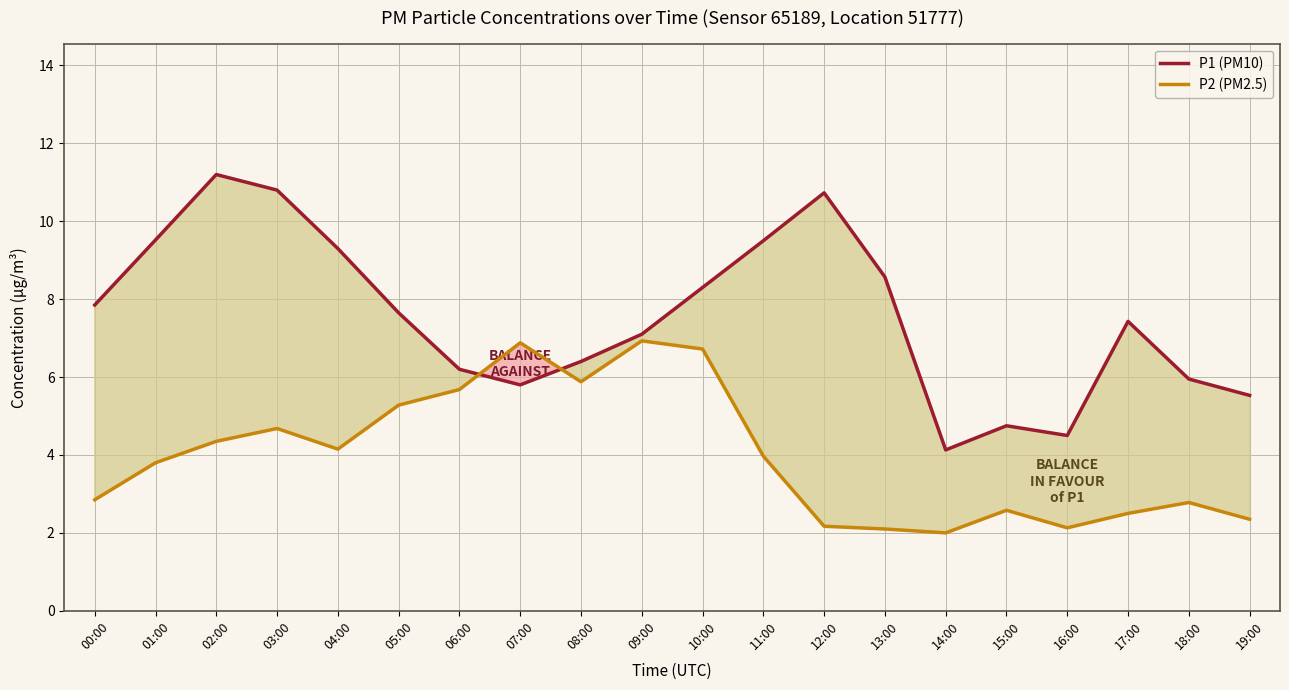

After their last crossing, which series has the higher values: P1 (PM10) or P2 (PM2.5)?

P1 (PM10)